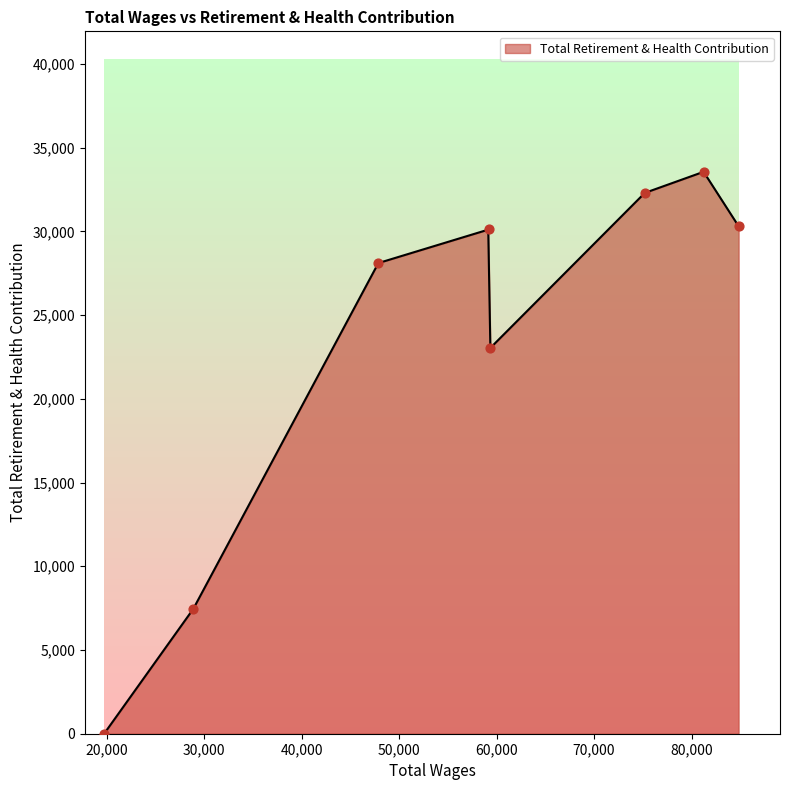

Approximately how many times larger is the value at 28880.0 compared to 81233.0?

0.2